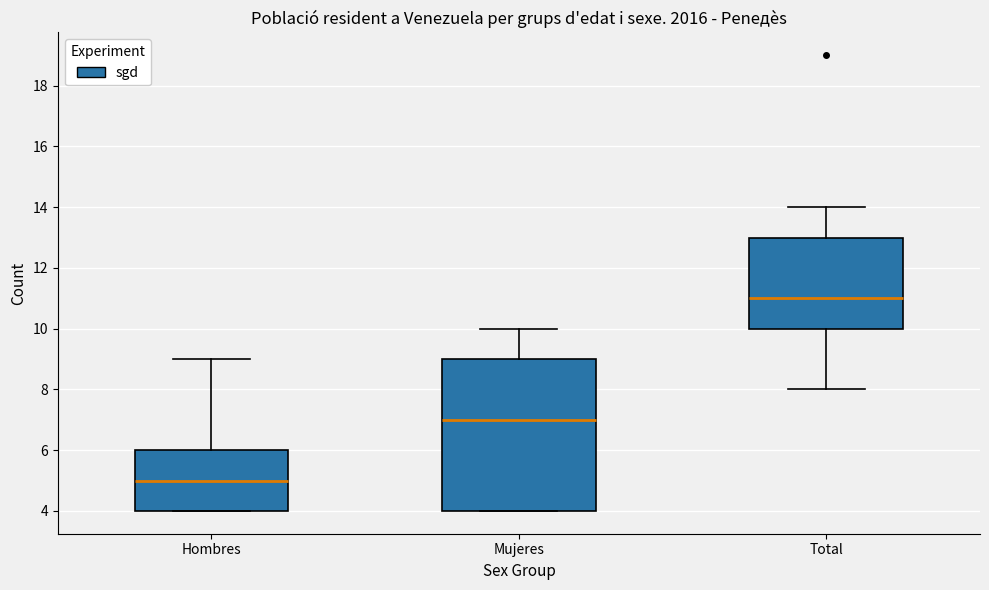

Reading left to right, transcribe this box plot: for each box, give where its median line is, the range the box spans, and where its two whiskers end, as read against the y-axis. The values are not printed on the chart, so give them approximately, as read against the axis.

Hombres: median 5, box 4 to 6, whiskers 4 to 9
Mujeres: median 7, box 4 to 9, whiskers 4 to 10
Total: median 11, box 10 to 13, whiskers 8 to 14